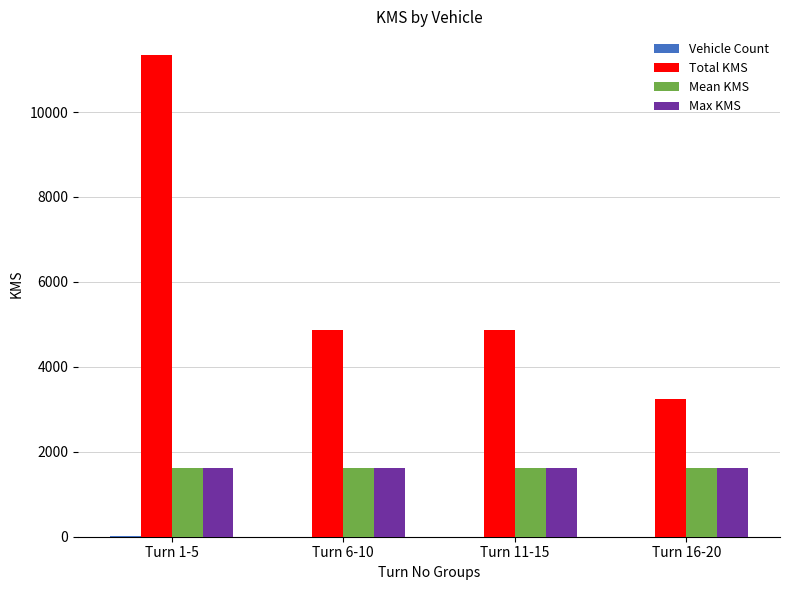

How many groups of bars are there?

4